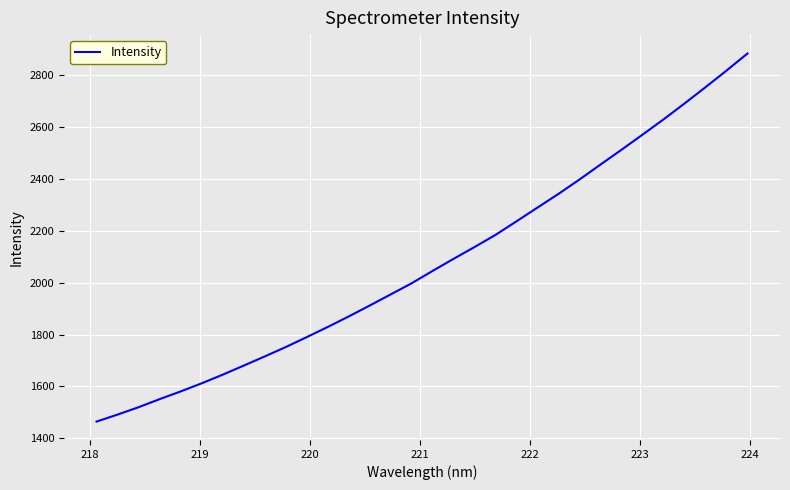

What is the greatest value displayed?

2883.8